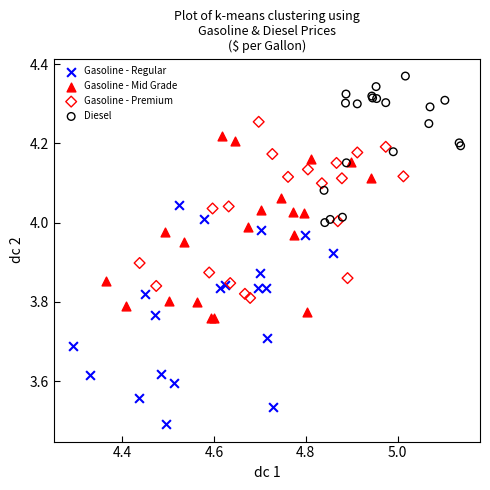

What are all the series names shown in the legend?

Gasoline - Regular, Gasoline - Mid Grade, Gasoline - Premium, Diesel